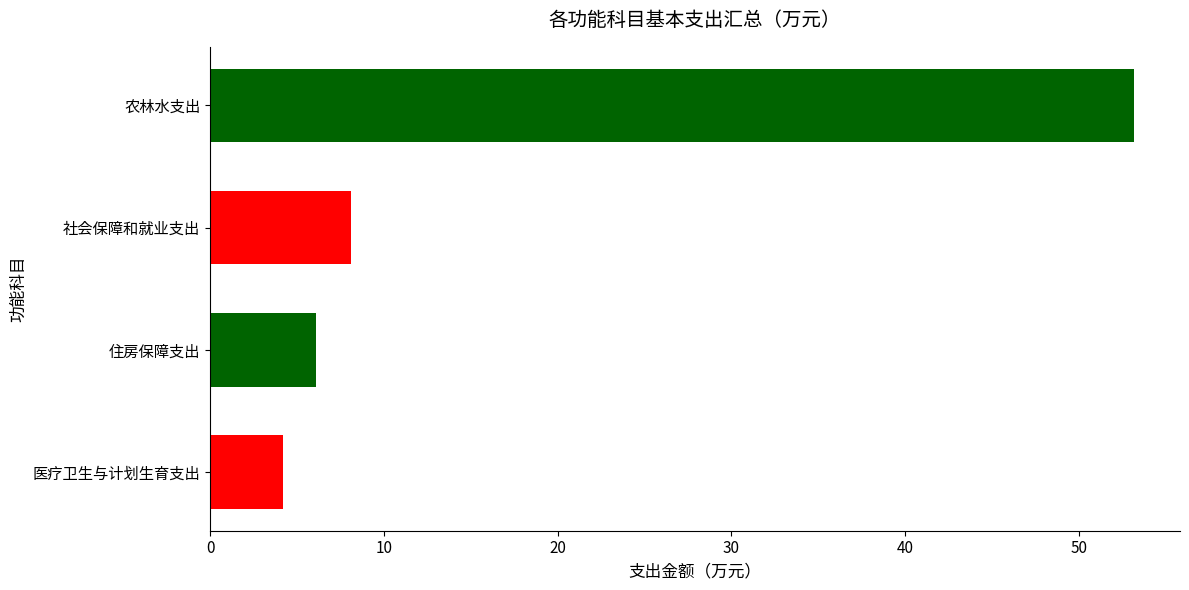

List the labels in order of value, largest first.

农林水支出, 社会保障和就业支出, 住房保障支出, 医疗卫生与计划生育支出